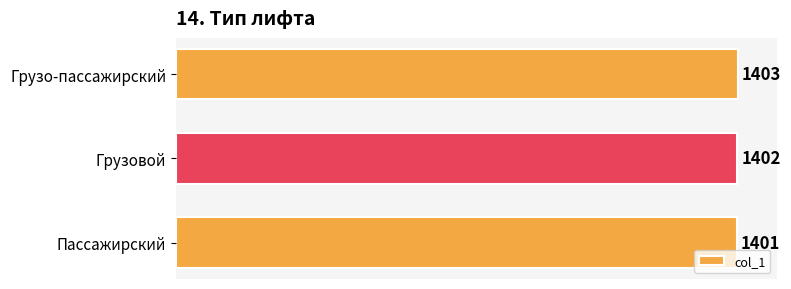

How many bars are there in total?

3